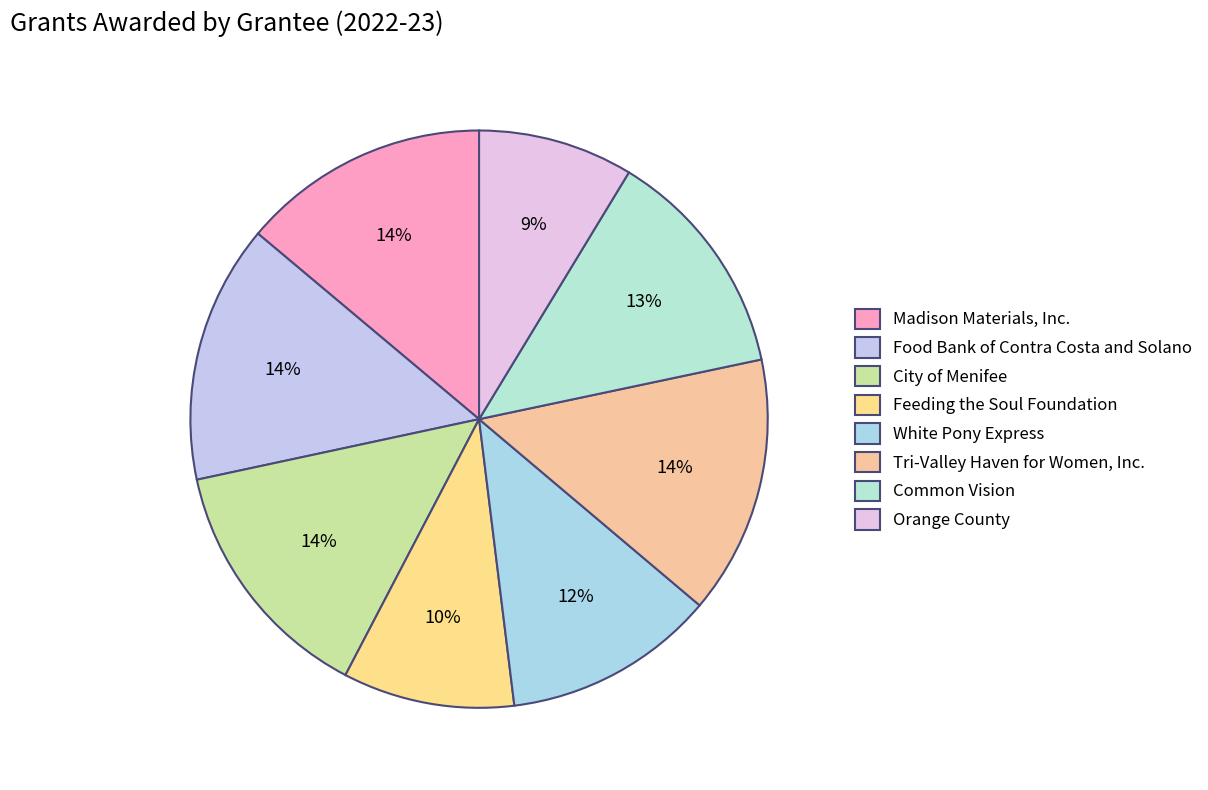

To the nearest percent, what portion does Food Bank of Contra Costa and Solano represent?

14%